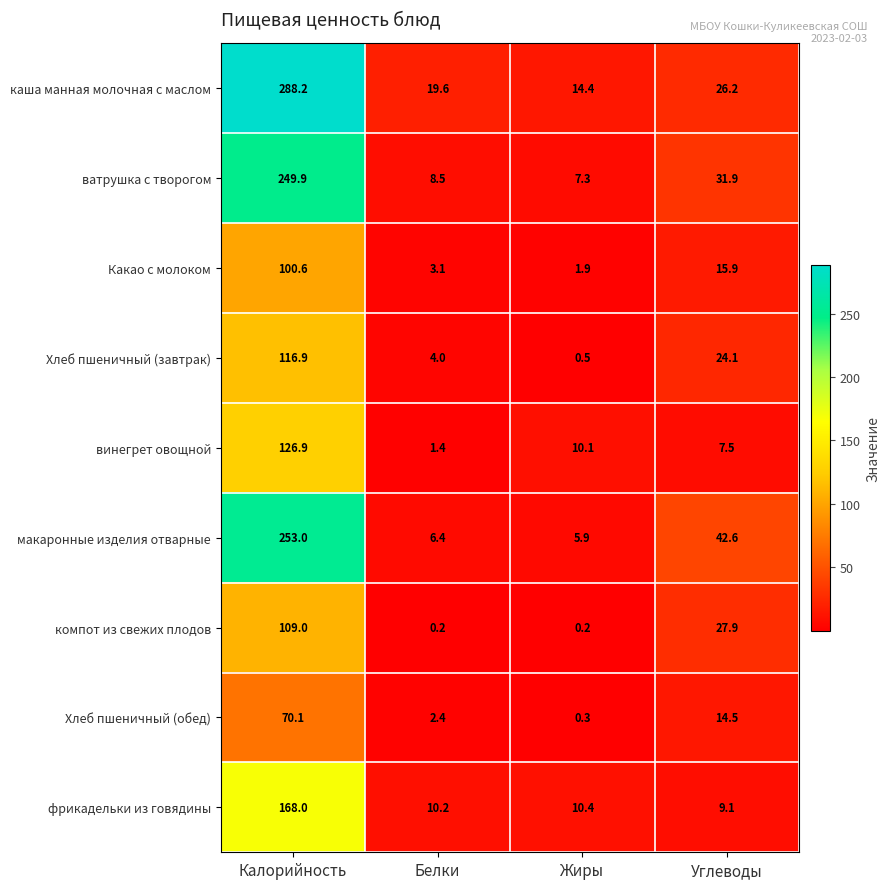

The макаронные изделия отварные series shows 5.9 at Жиры. True or false?

True